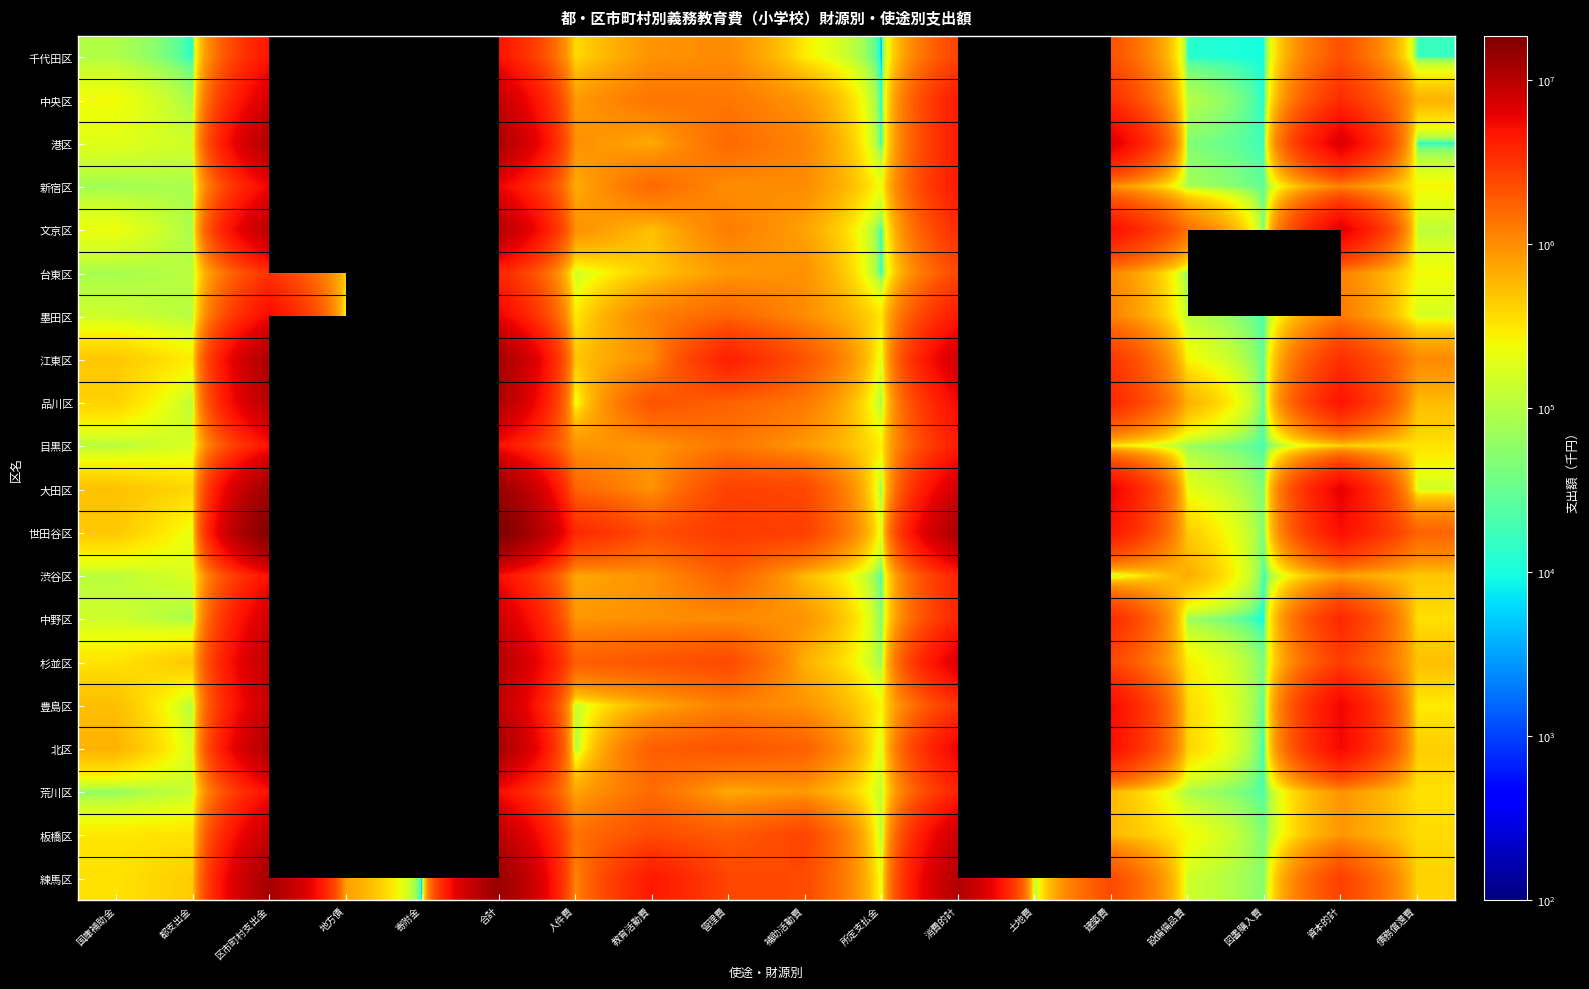

List the labels in order of 練馬区 value, smallest first.

寄附金, 図書購入費, 土地費, 設備備品費, 所定支払金, 国庫補助金, 債務償還費, 都支出金, 地方債, 人件費, 建築費, 補助活動費, 管理費, 資本的計, 教育活動費, 消費的計, 区市町村支出金, 合計